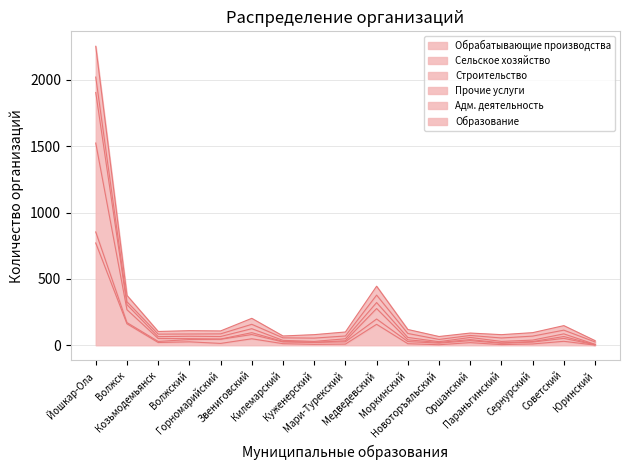

What is the highest value of the Обрабатывающие производства series?

771